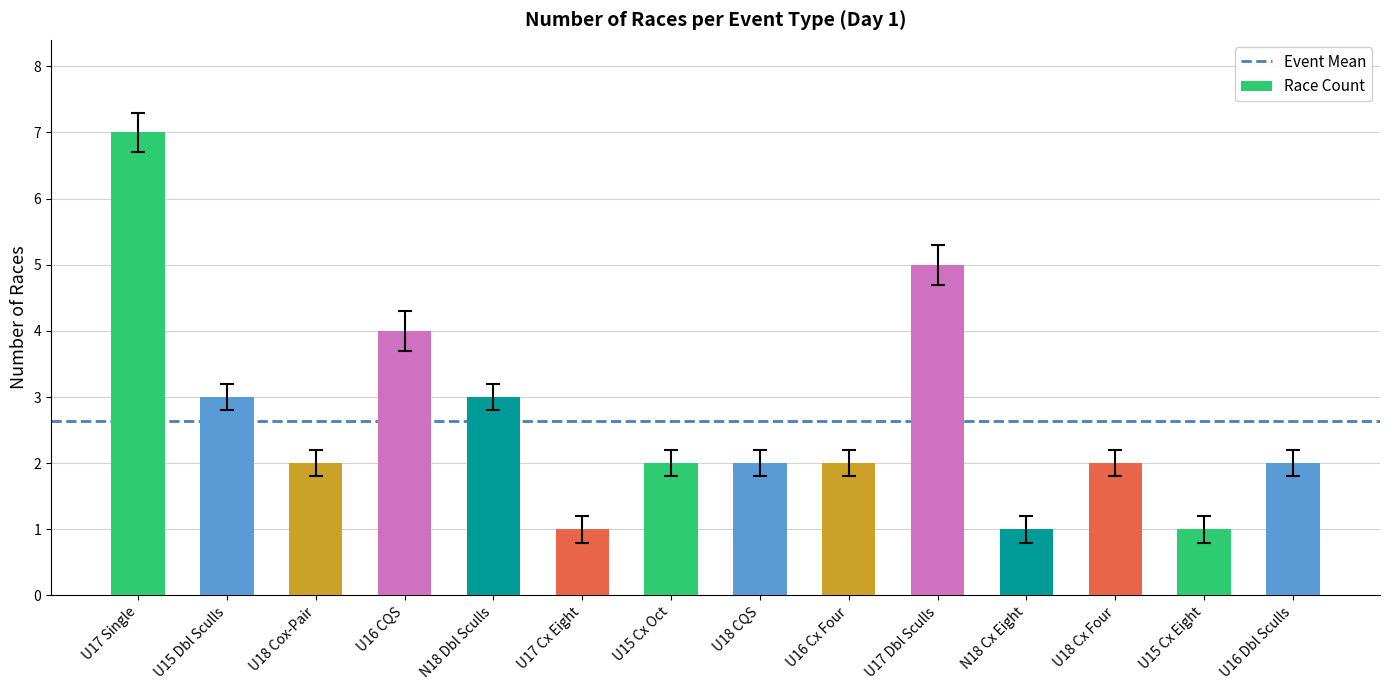

What is the greatest value displayed?

7